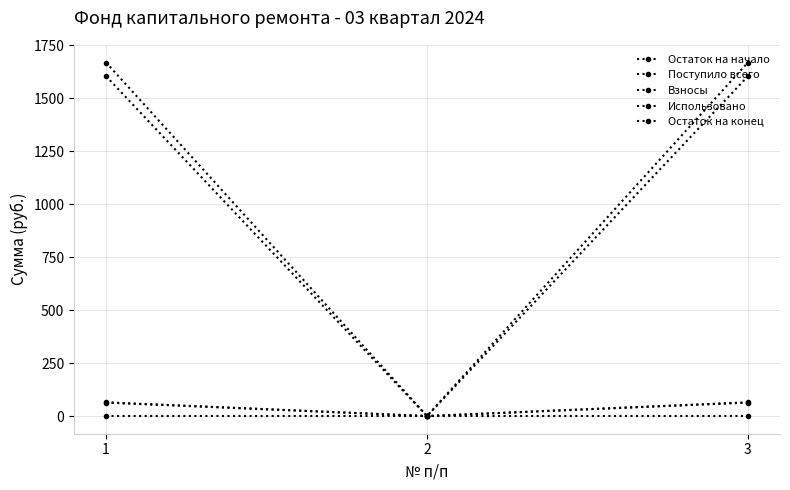

Which series changed the most between 2 and 3?

Остаток на конец